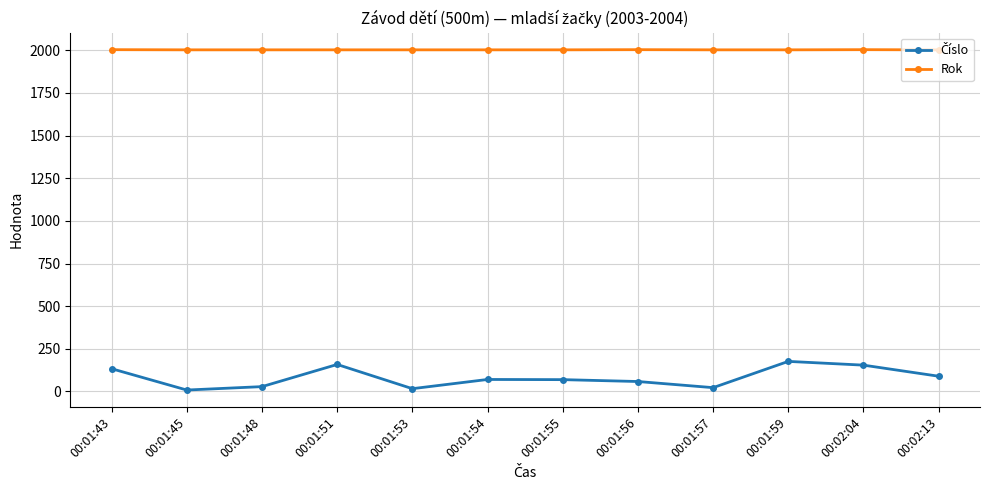

The value of Rok at 00:01:55 is 2003. True or false?

True